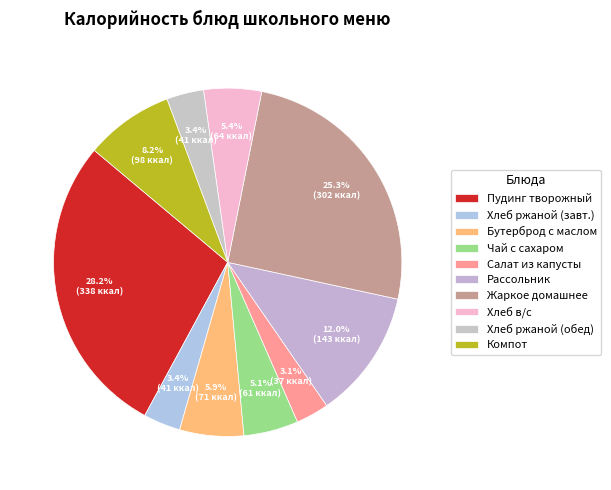

What is the largest slice in the pie chart?

Пудинг творожный